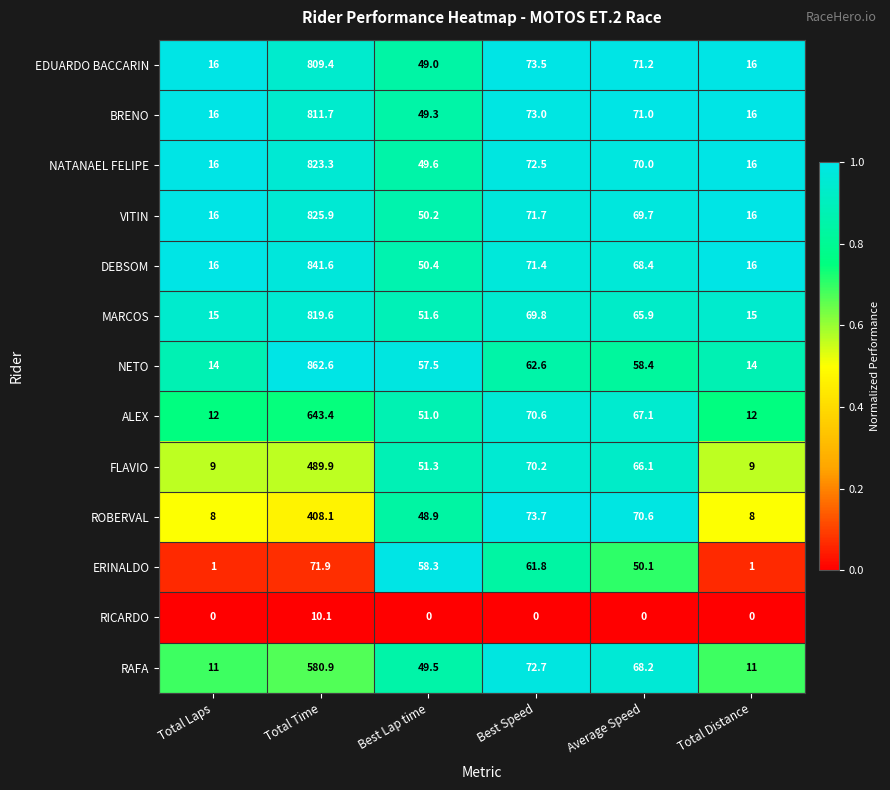

Which series changed the most between Best Lap time and Average Speed?

EDUARDO BACCARIN